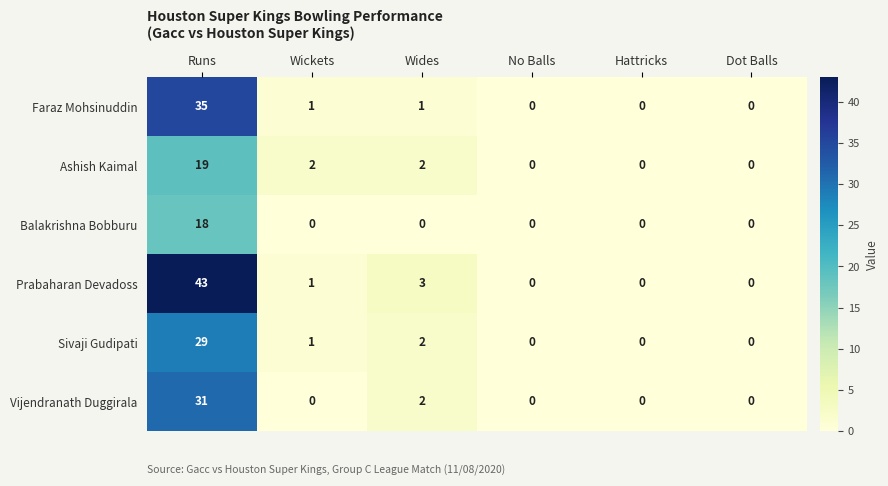

How many data points does each series have?

6